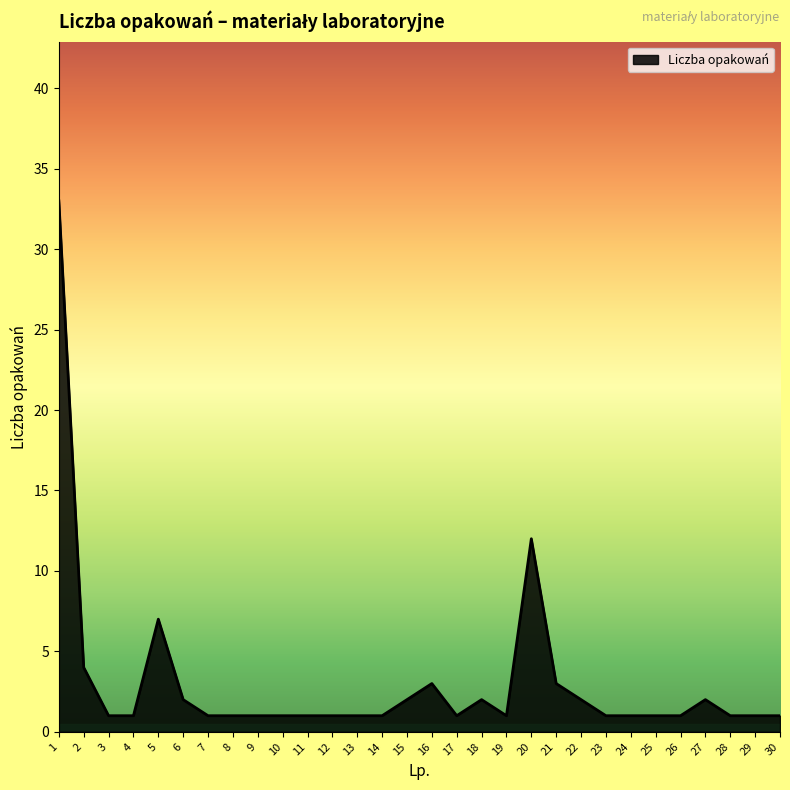

The chart shows a value of 3 at 16. True or false?

True